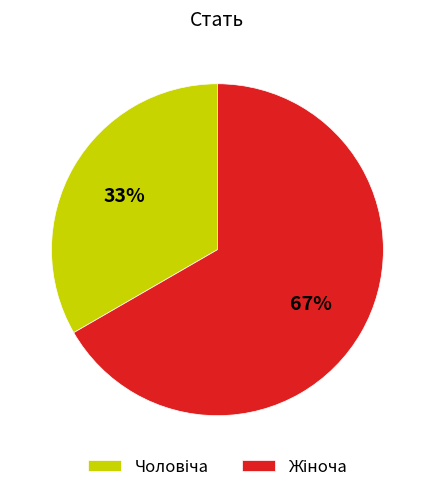

To the nearest percent, what is the average slice percentage?

50%